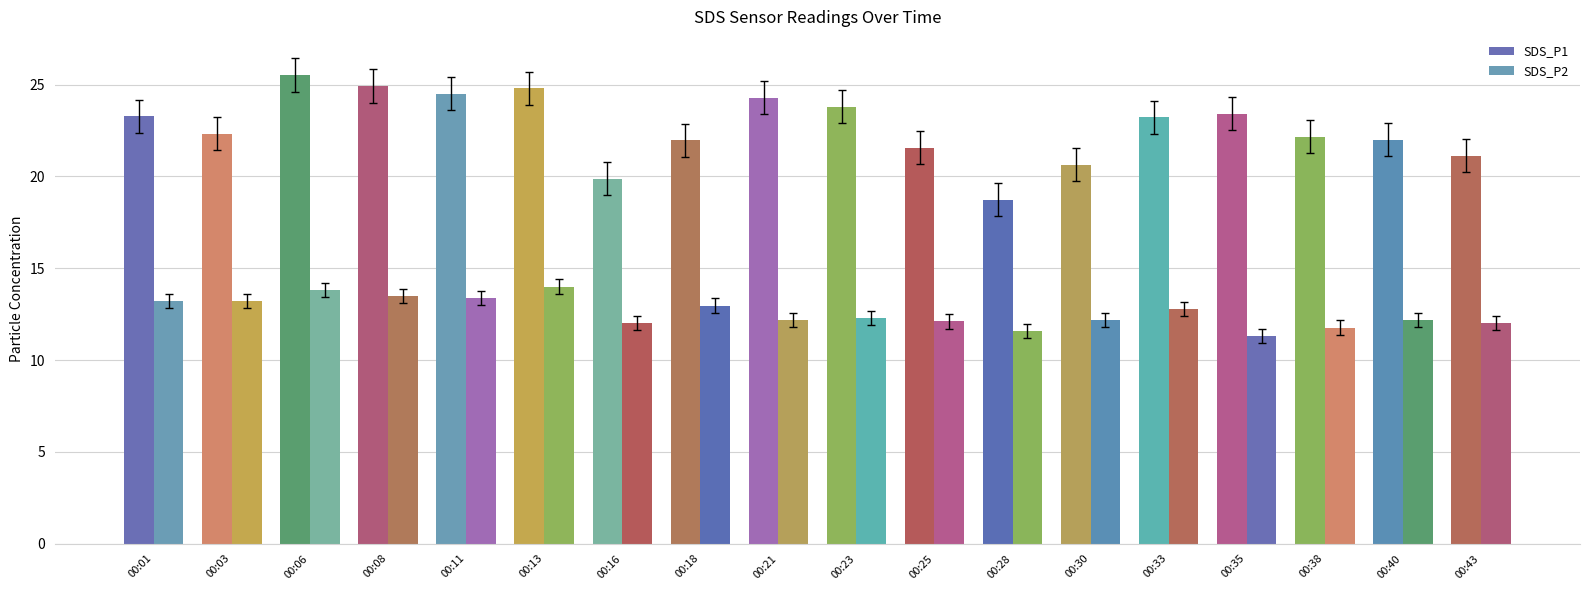

What is the maximum value for SDS_P1?

25.5